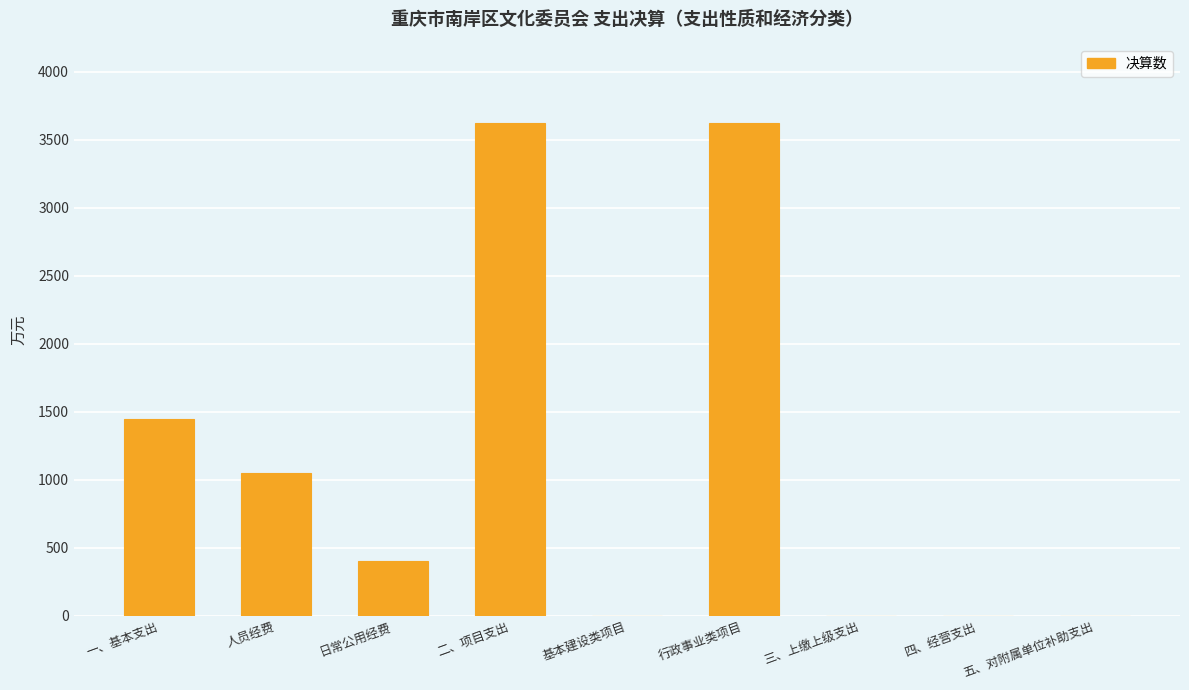

Does the chart contain stacked bars?

No